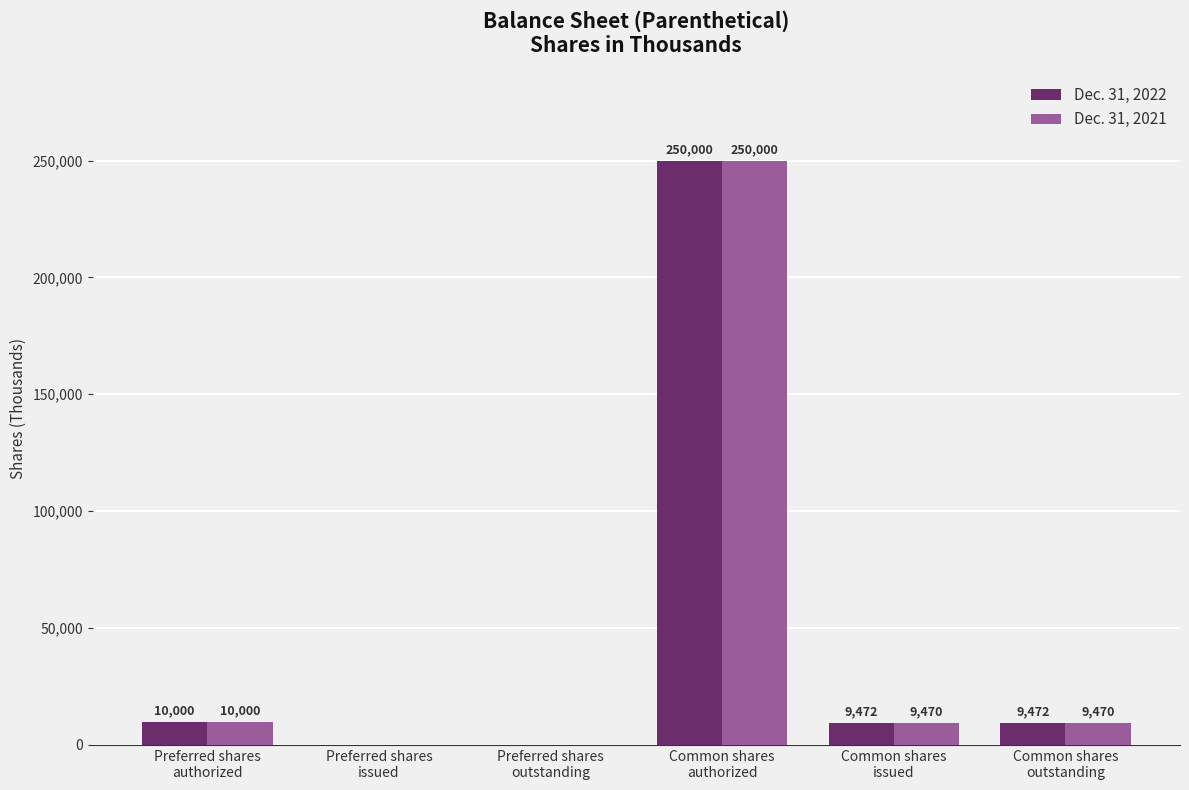

At which label does Dec. 31, 2021 first exceed 9470?

Preferred shares
authorized